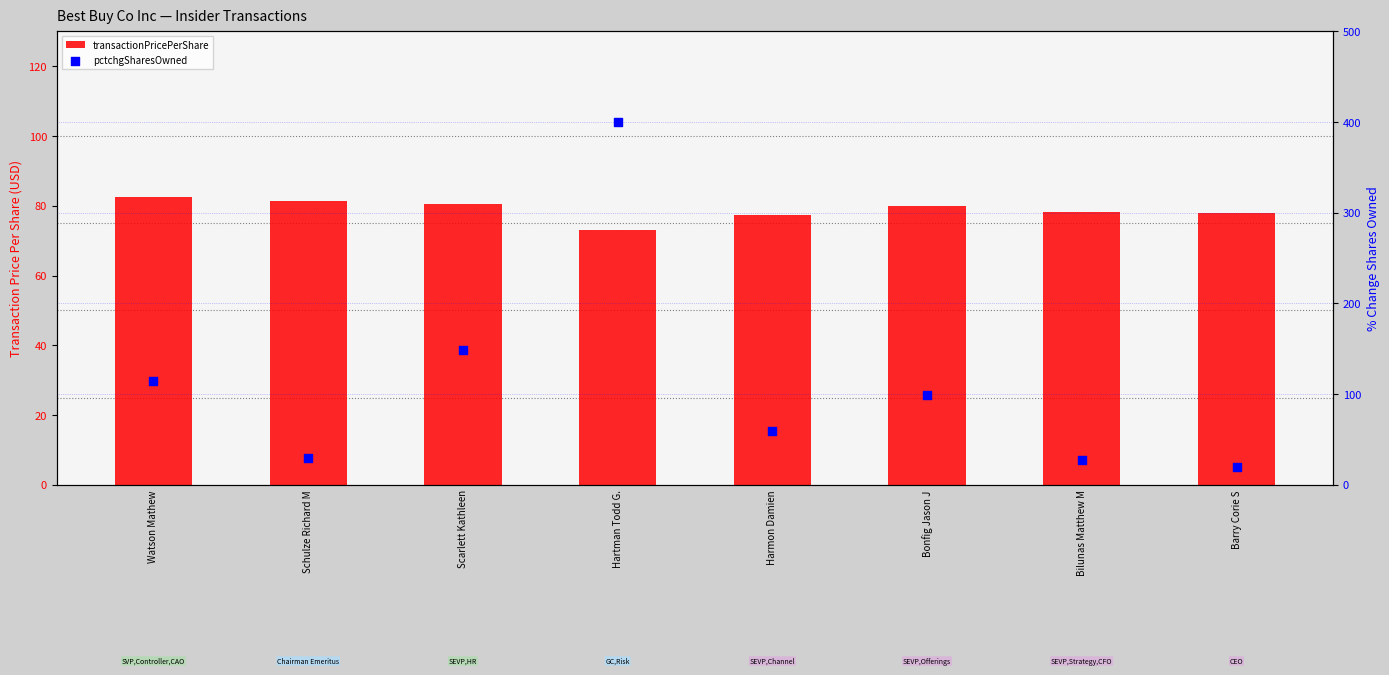

Which series has the largest Y range (max minus min)?

pctchgSharesOwned